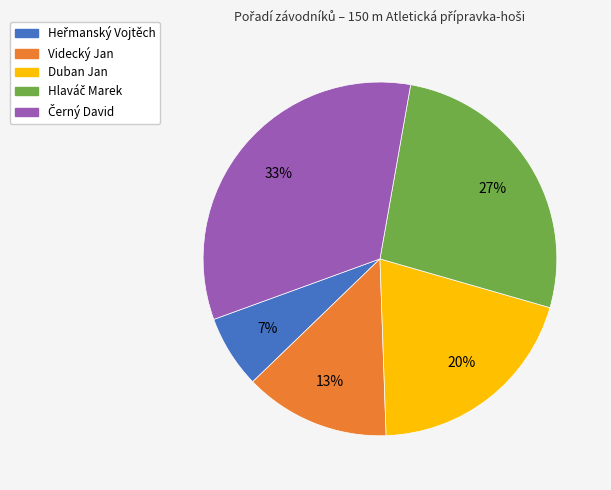

Does Videcký Jan represent more than half of the total?

No